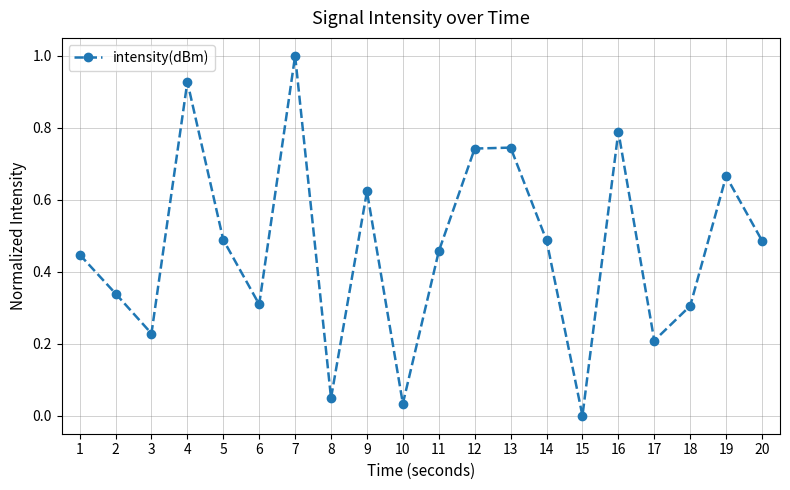

True or false: there are more than 1 points higher than both neighbors.

True